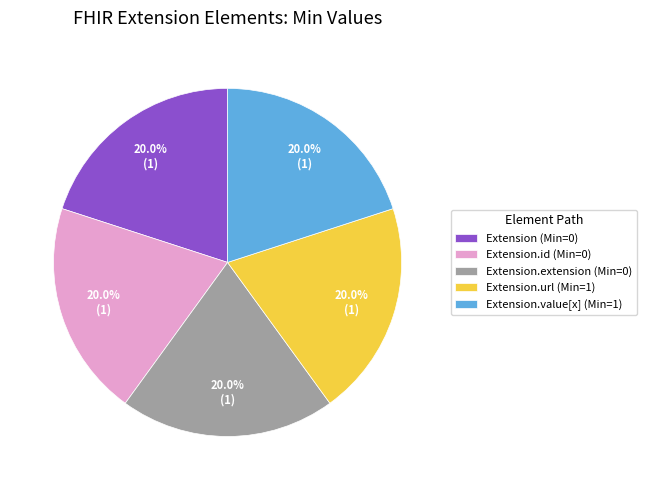

Does Extension.extension (Min=0) account for over 50% of the chart?

No